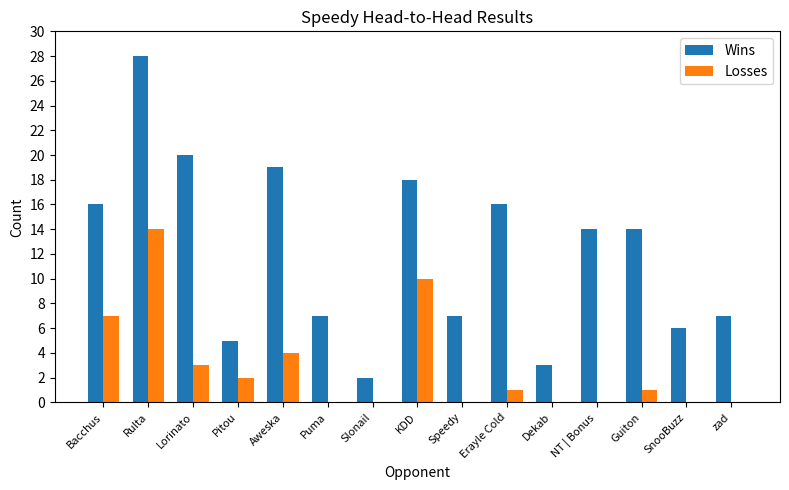

What is the average value of the Wins series?

12